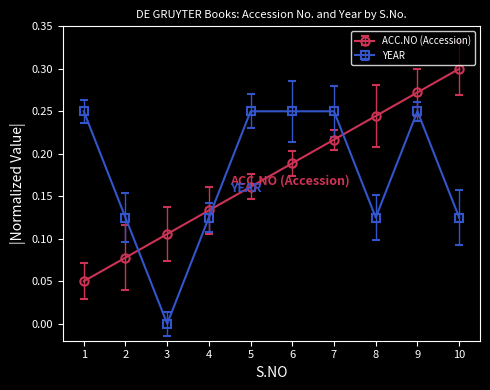

True or false: ACC.NO (Accession) has more than 2 interior local peaks.

False